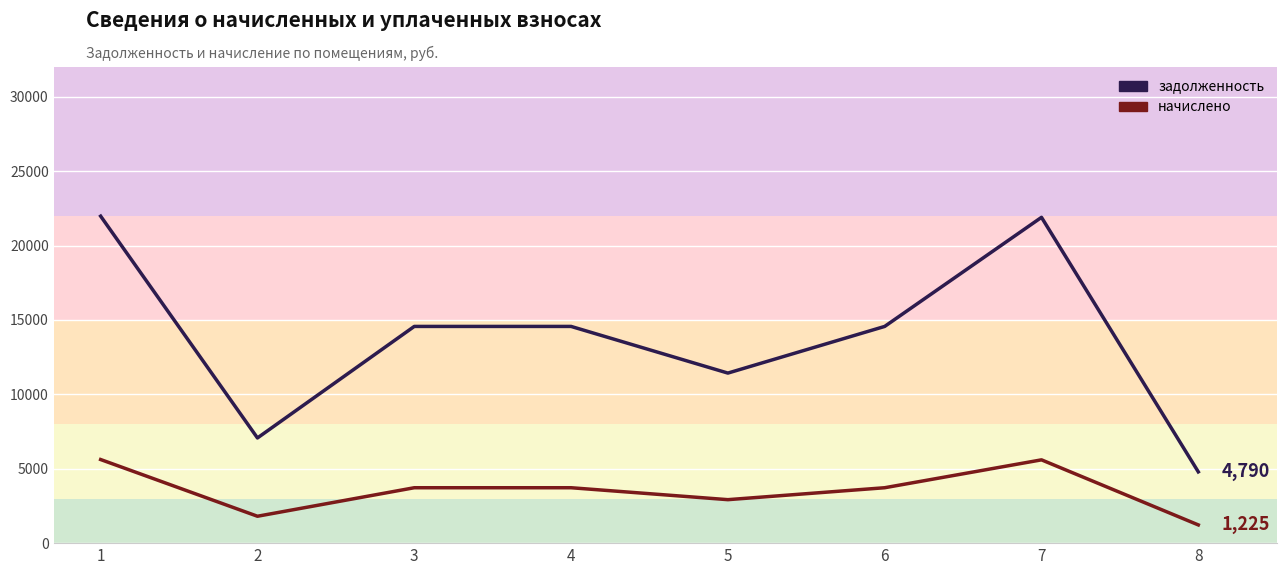

The value of начислено at 7 is 2981.2. True or false?

False